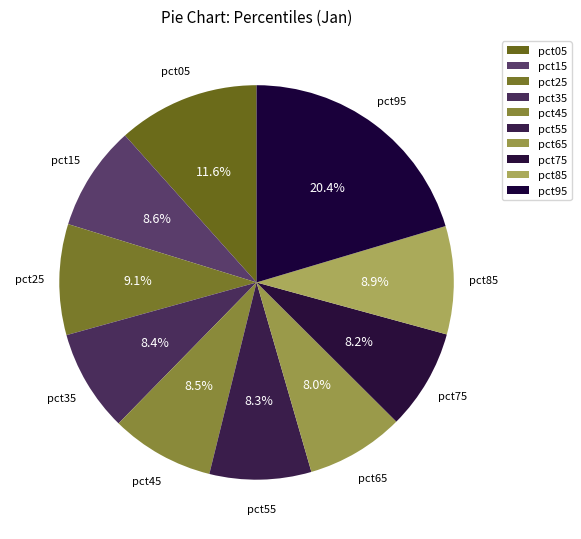

How many segments does this pie chart have?

10